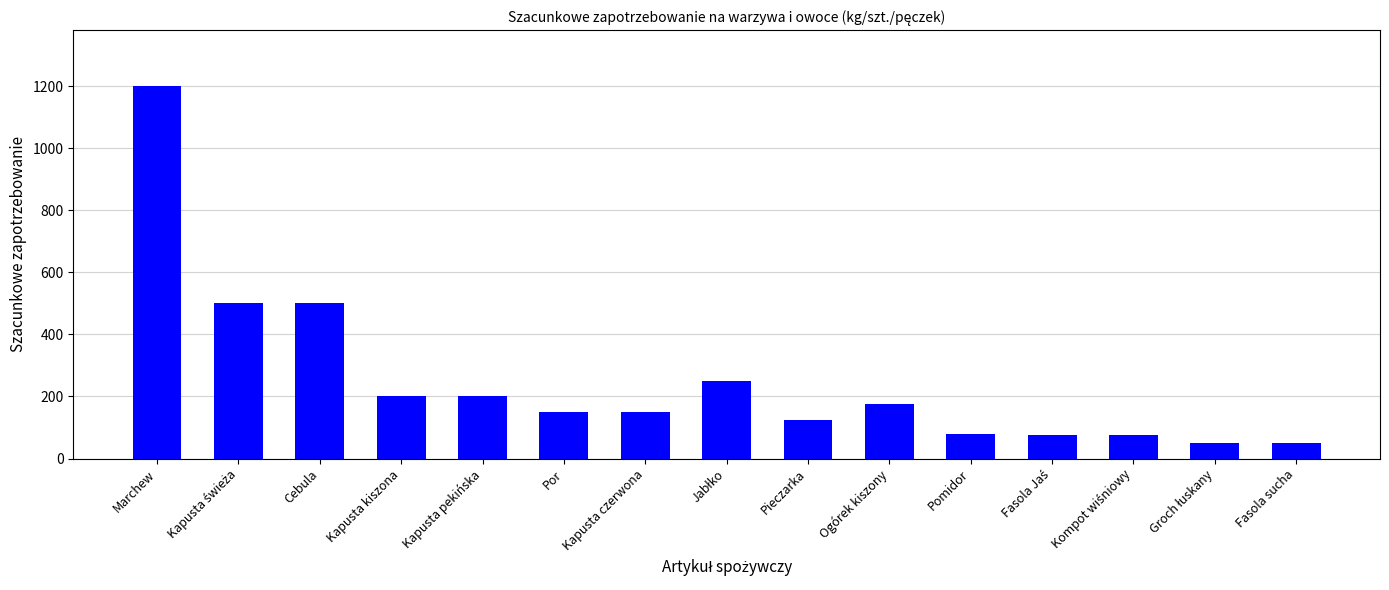

The chart shows a value of 200 at Kapusta kiszona. True or false?

True